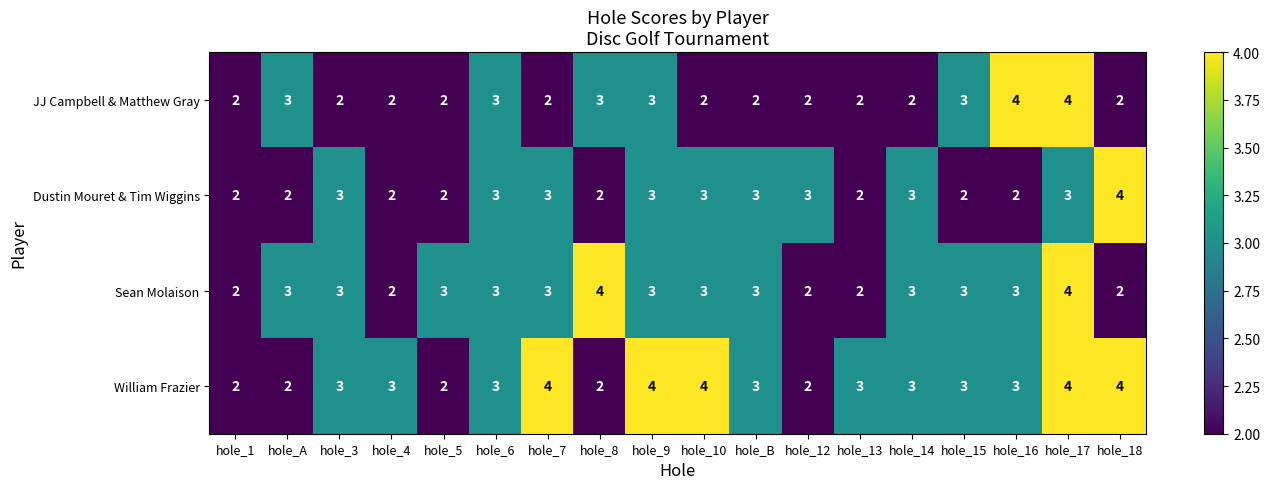

Between hole_10 and hole_12, which series saw the biggest shift?

William Frazier